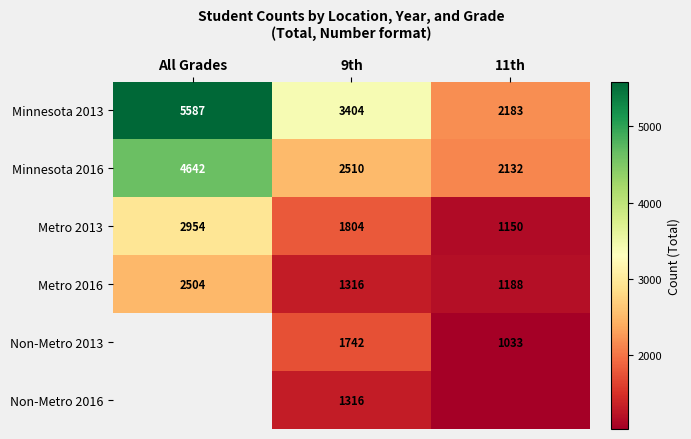

Which has a higher value, All Grades or 11th?

All Grades